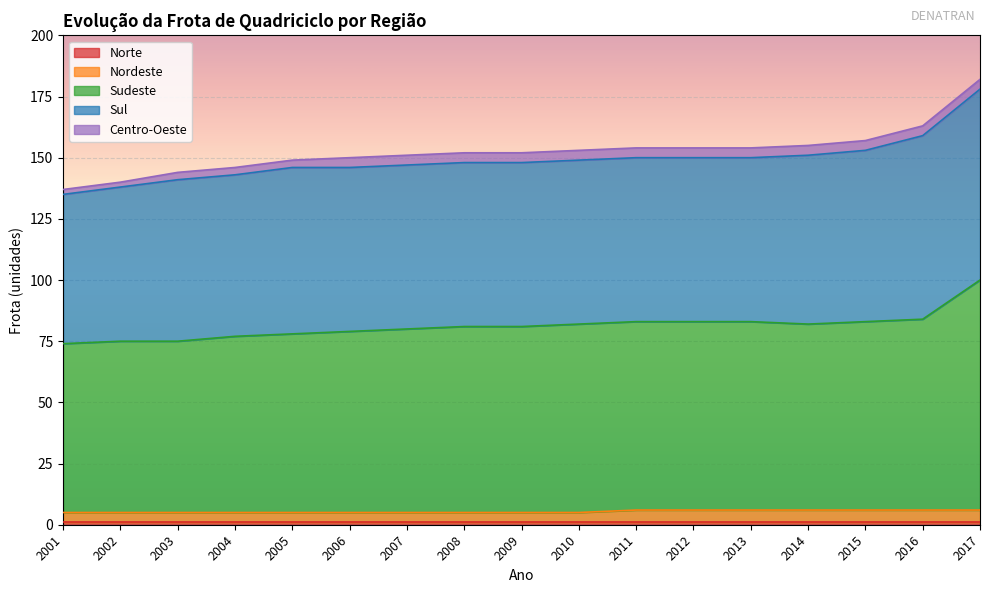

The Centro-Oeste series shows 6 at 2011. True or false?

False